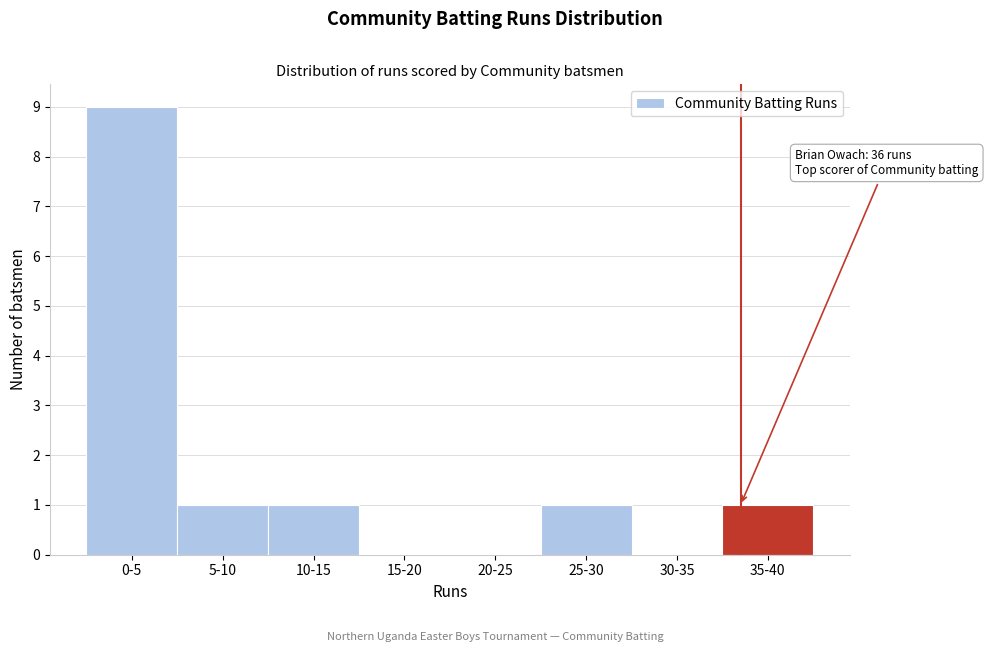

Reading right to left, transcribe all the data shown in this chart.

35-40=1	30-35=0	25-30=1	20-25=0	15-20=0	10-15=1	5-10=1	0-5=9